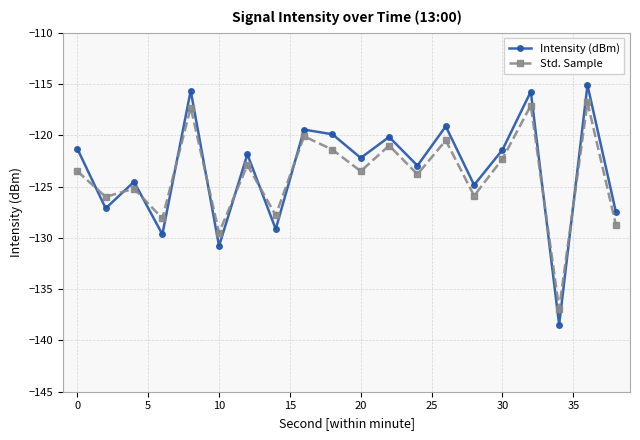

List the series in order of their overall mean, highest first.

Intensity (dBm), Std. Sample